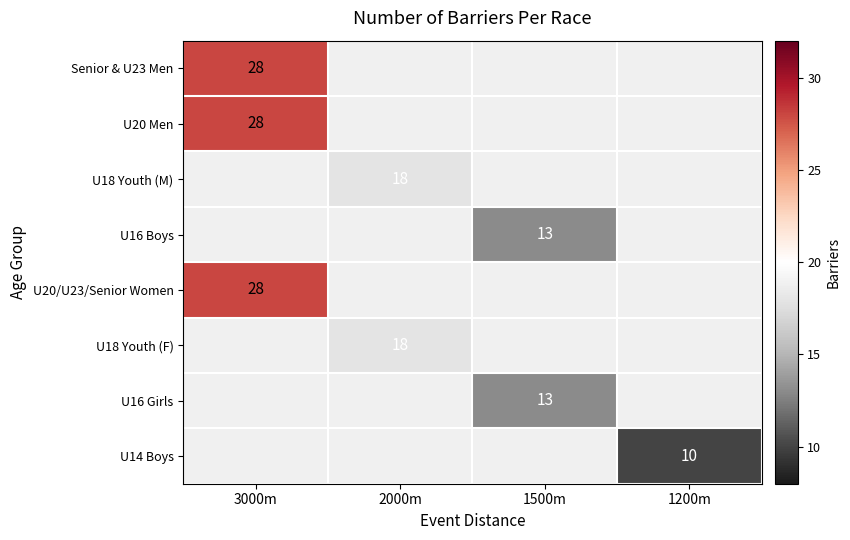

The value of U16 Girls at 1500m is 13. True or false?

True